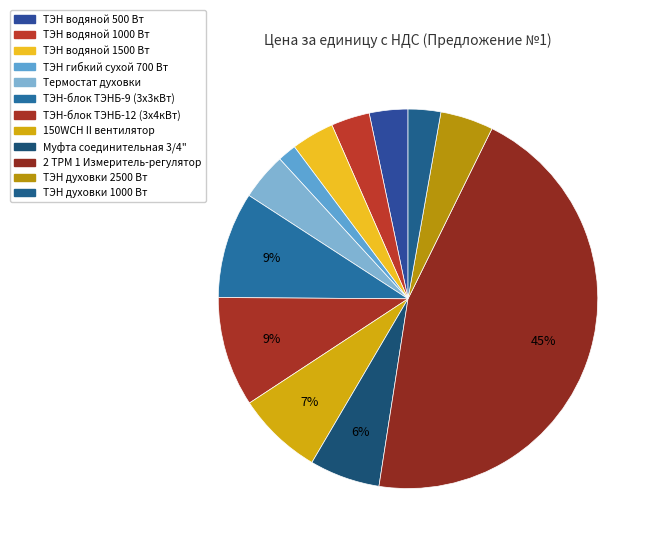

Is there any slice that represents more than half of the pie?

No